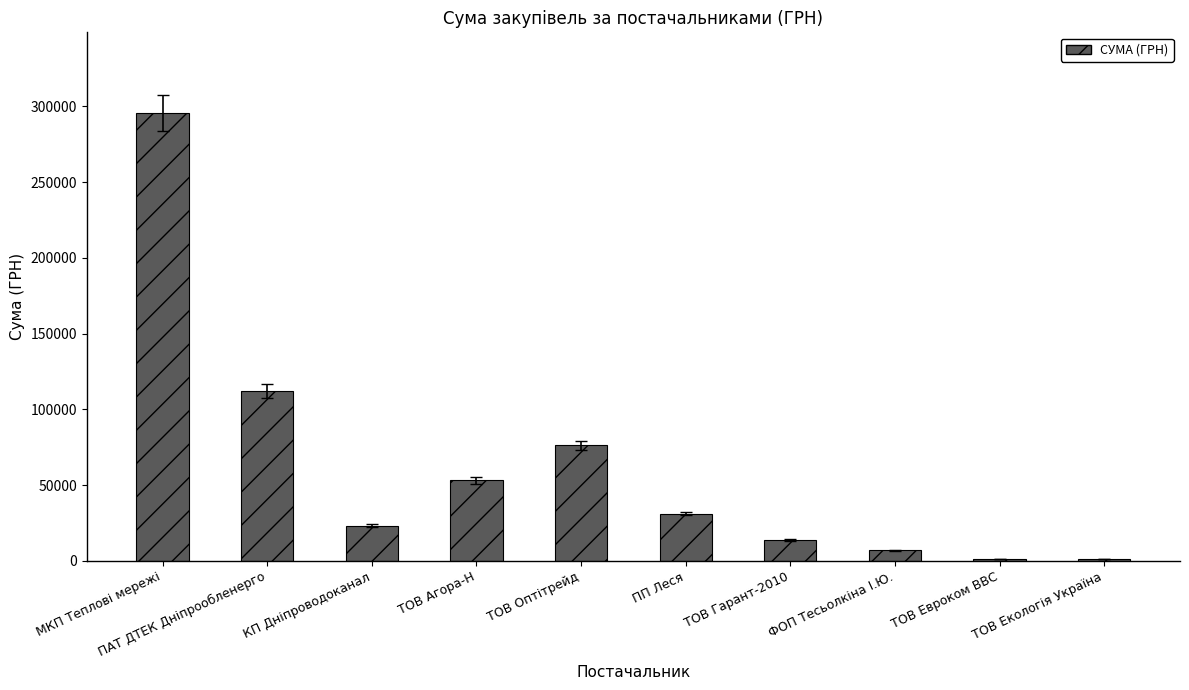

What is the greatest value displayed?

295638.6